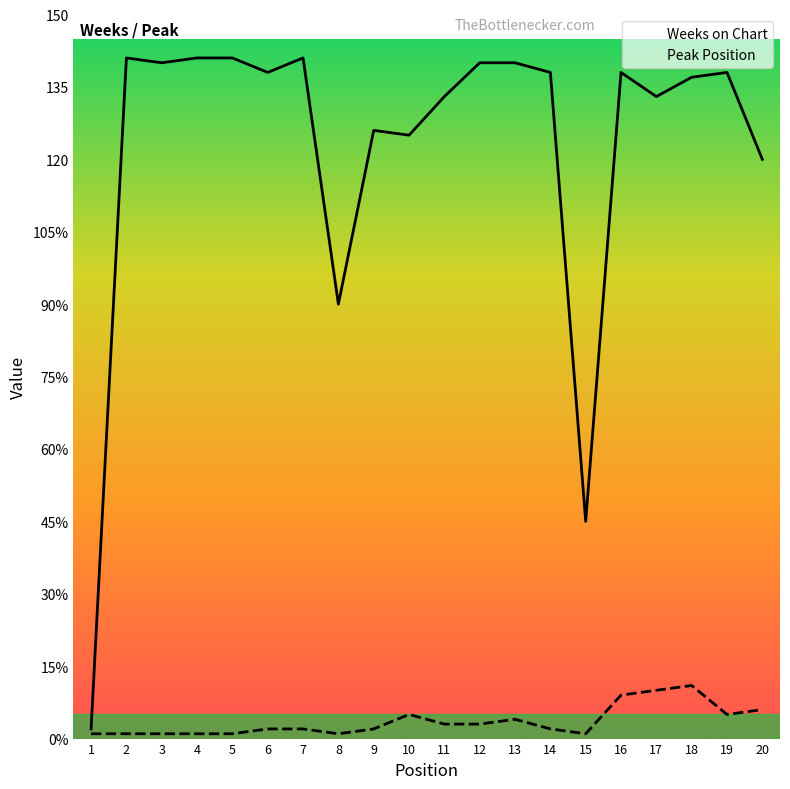

List the series in order of their peak value, lowest first.

Peak Position, Weeks on Chart